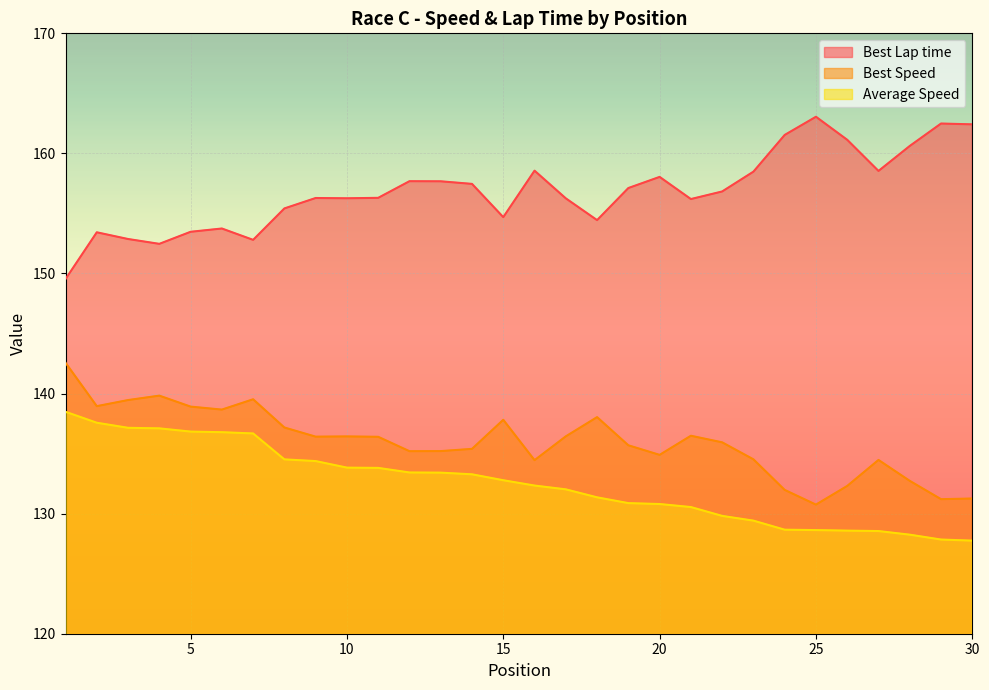

Where is Best Speed nearest to the value 136?

22